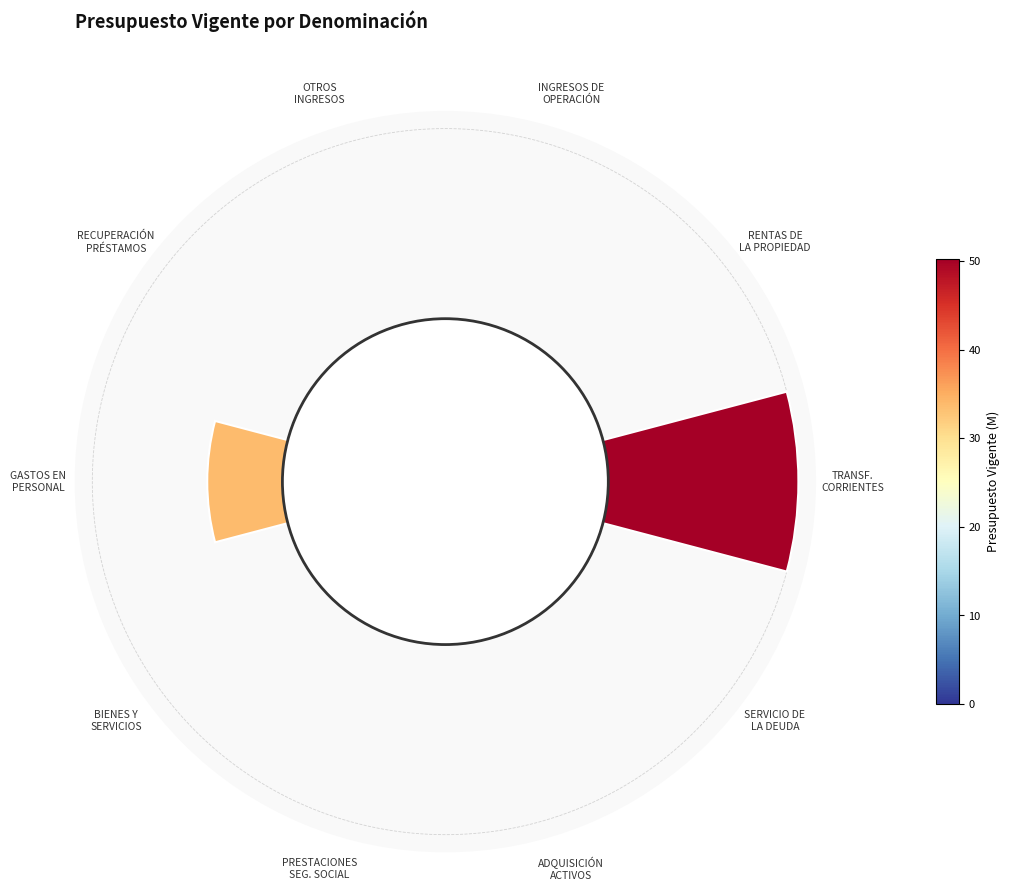

Rank the categories by value from highest to lowest.

TRANSFERENCIAS CORRIENTES, GASTOS EN PERSONAL, BIENES Y SERVICIOS DE CONSUMO, SERVICIO DE LA DEUDA, INGRESOS DE OPERACIÓN, OTROS INGRESOS CORRIENTES, PRESTACIONES DE SEGURIDAD SOCIAL, RECUPERACIÓN DE PRÉSTAMOS, ADQUISICIÓN DE ACTIVOS NO FINANCIEROS, RENTAS DE LA PROPIEDAD